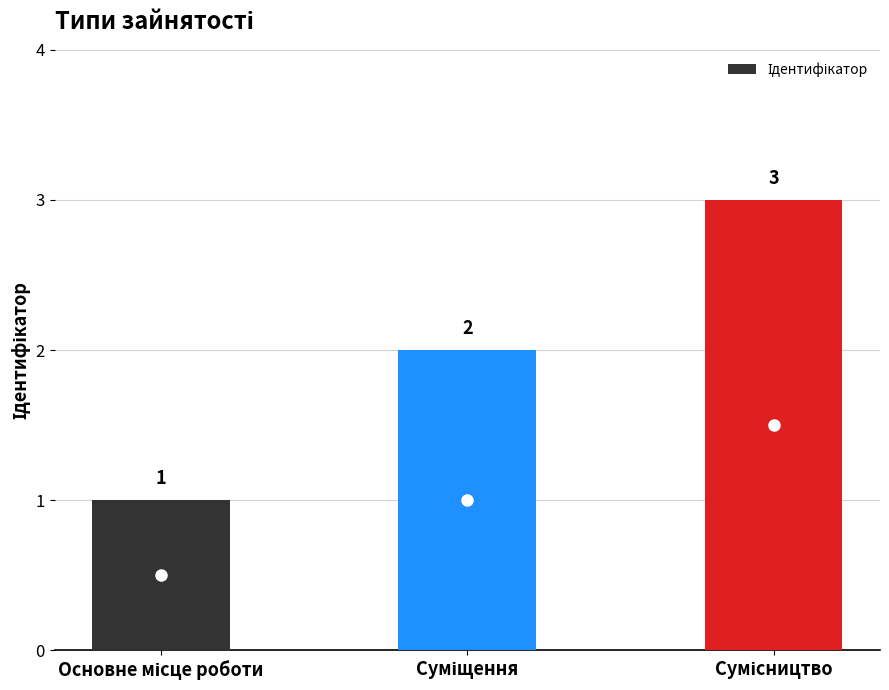

Count the values in the range 1 to 3.

3